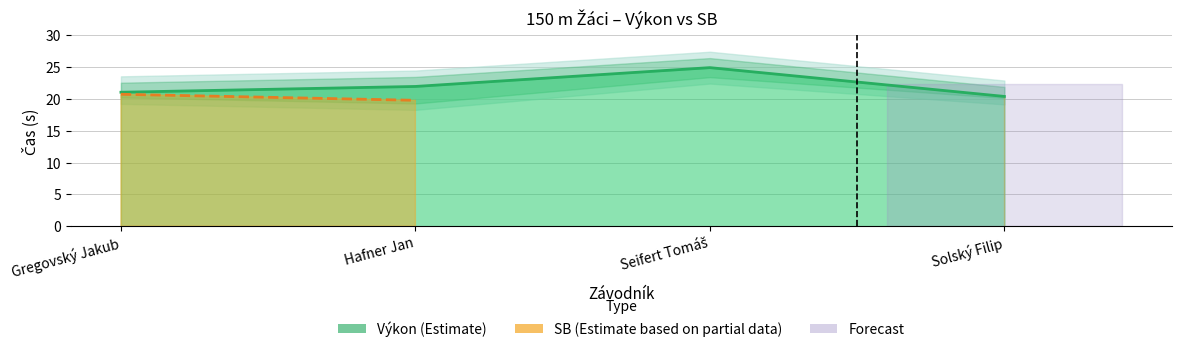

Is it true that Výkon (Estimate) equals 20.4 at Solský Filip?

True